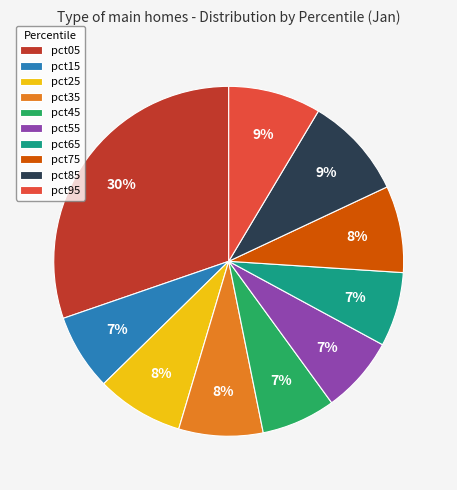

The pct05 slice represents 25% of the pie. True or false?

False